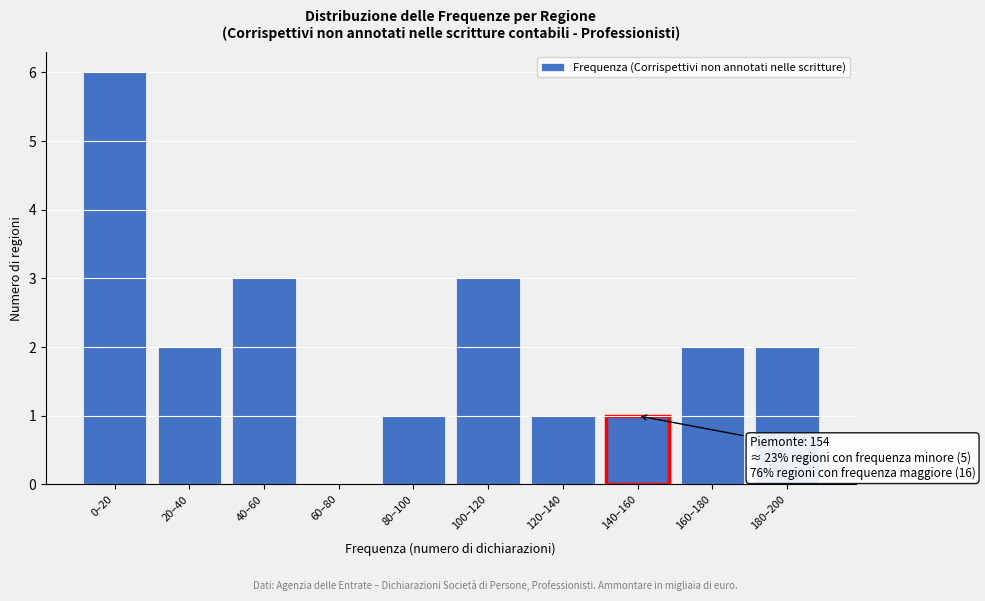

Reading left to right, list all the values displayed in this chart.

0–20=6	20–40=2	40–60=3	60–80=0	80–100=1	100–120=3	120–140=1	140–160=1	160–180=2	180–200=2